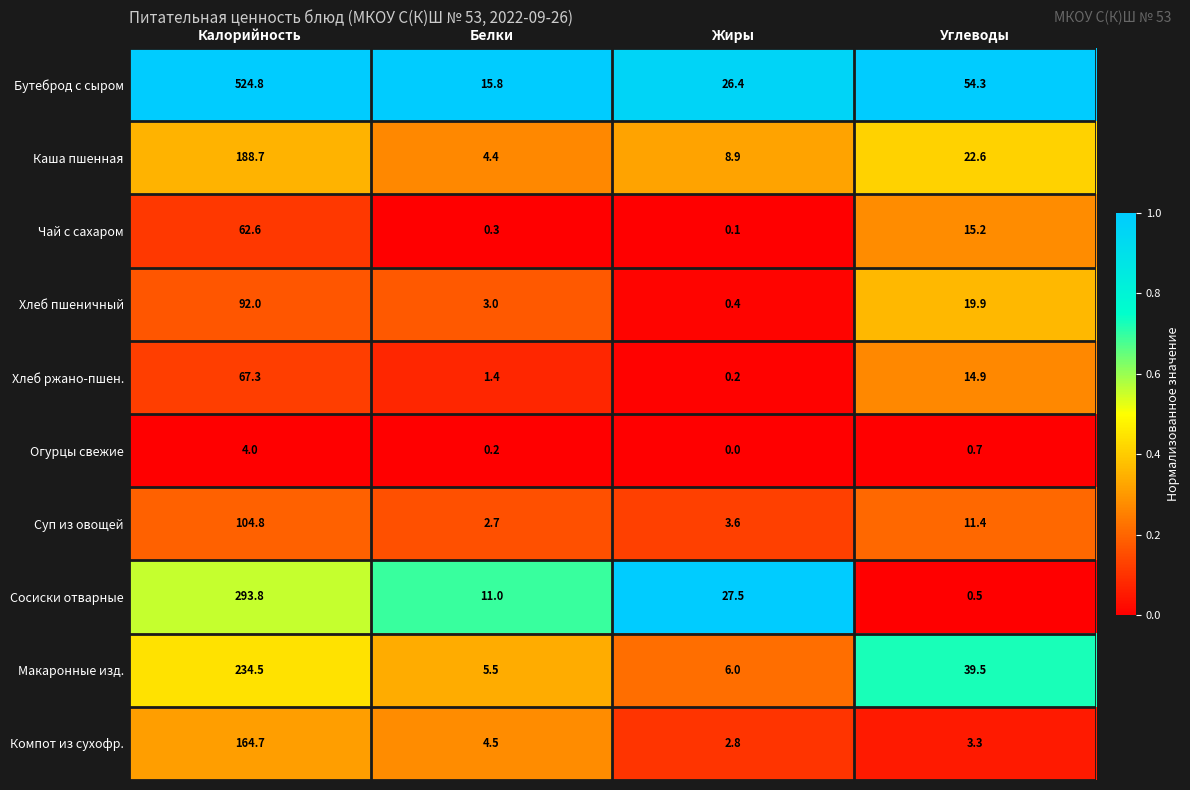

Rank the series at Жиры from lowest to highest value.

Огурцы свежие, Чай с сахаром, Хлеб ржано-пшен., Хлеб пшеничный, Компот из сухофр., Суп из овощей, Макаронные изд., Каша пшенная, Бутеброд с сыром, Сосиски отварные